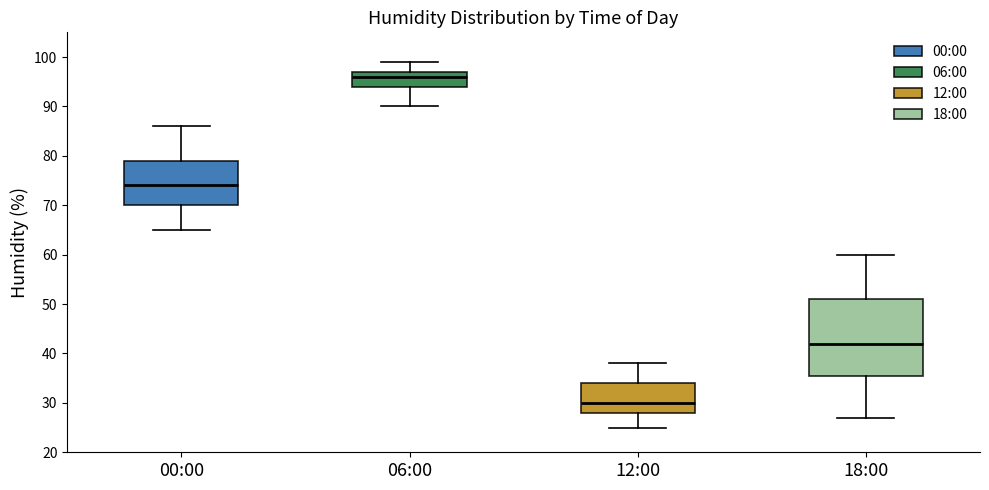

Comparing the boxes themselves (not the whiskers), which one is the tallest?

18:00